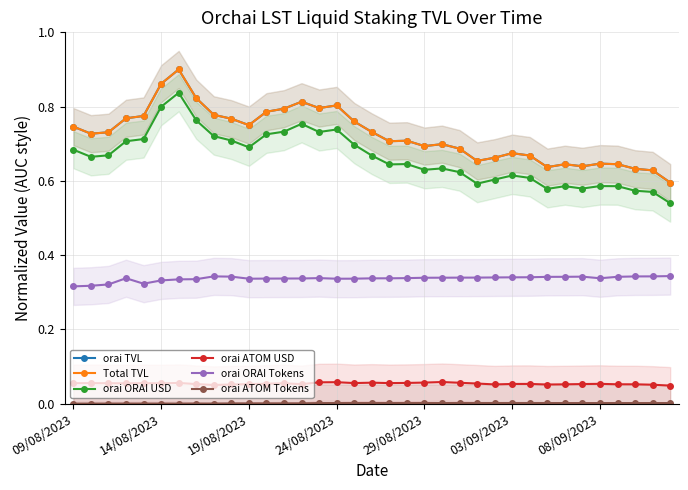

Rank the series by their maximum value, from highest to lowest.

orai TVL, Total TVL, orai ORAI USD, orai ORAI Tokens, orai ATOM USD, orai ATOM Tokens